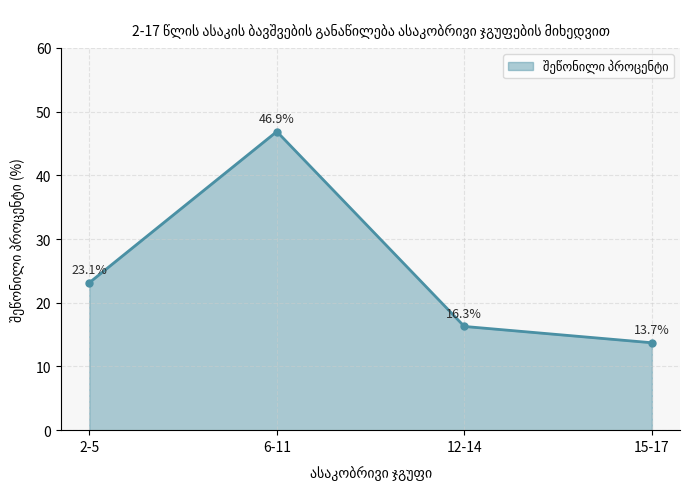

What is the average value?

25.0